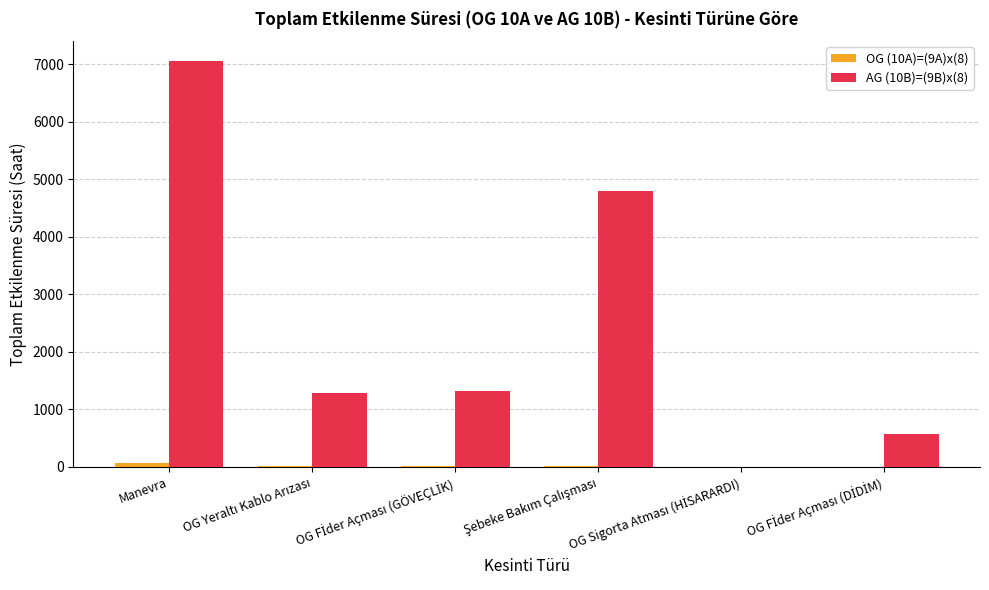

What is the sum of all AG (10B)=(9B)x(8) values?

15017.6